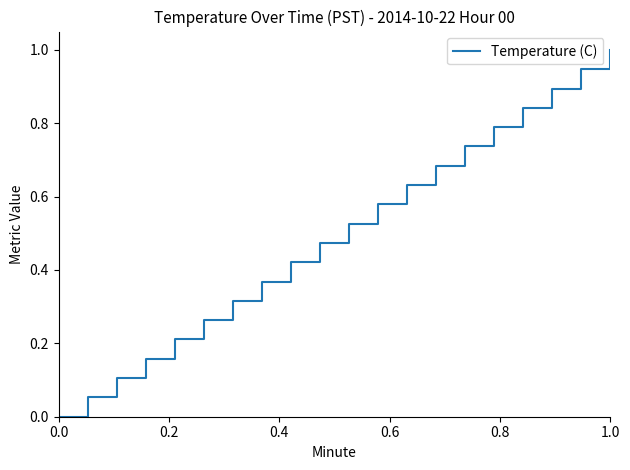

What is the greatest value displayed?

1.0